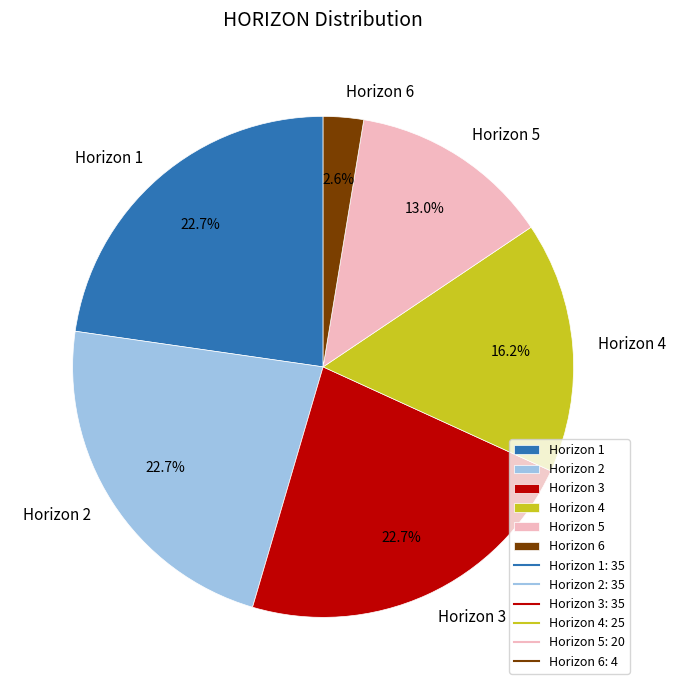

What is the total percentage of Horizon 1 and Horizon 6?

25.3%